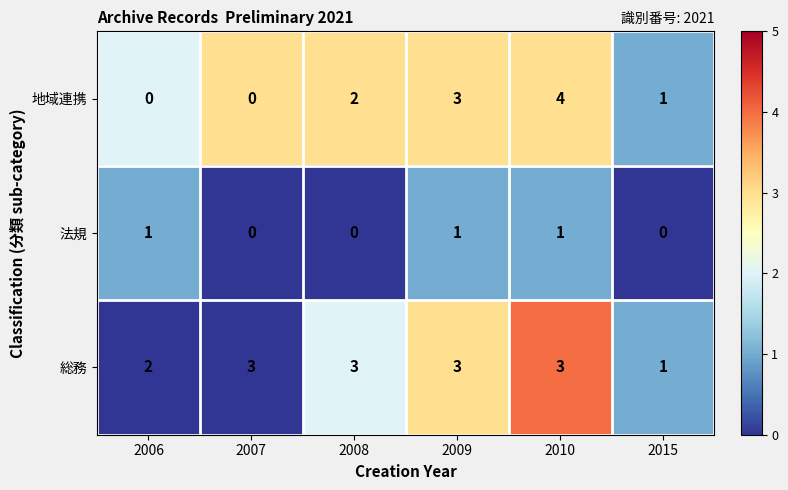

Reading left to right, what are all the values shown in this chart?

地域連携: 2006=0	2007=0	2008=2	2009=3	2010=4	2015=1
法規: 2006=1	2007=0	2008=0	2009=1	2010=1	2015=0
総務: 2006=2	2007=3	2008=3	2009=3	2010=3	2015=1